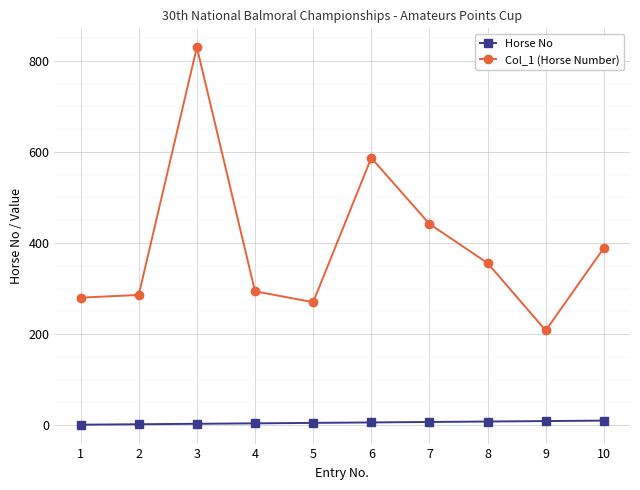

True or false: Col_1 (Horse Number) has more than 0 points higher than both neighbors.

True